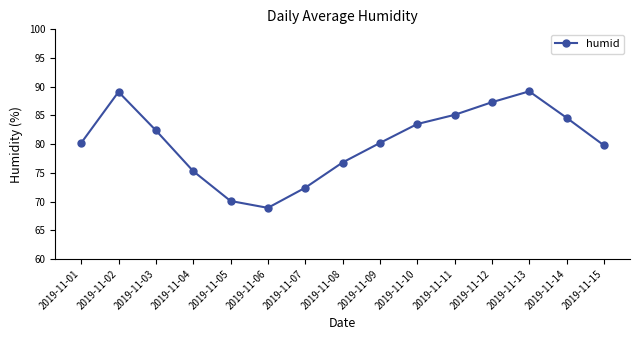

Is it true that the value at 2019-11-12 is 152.4?

False